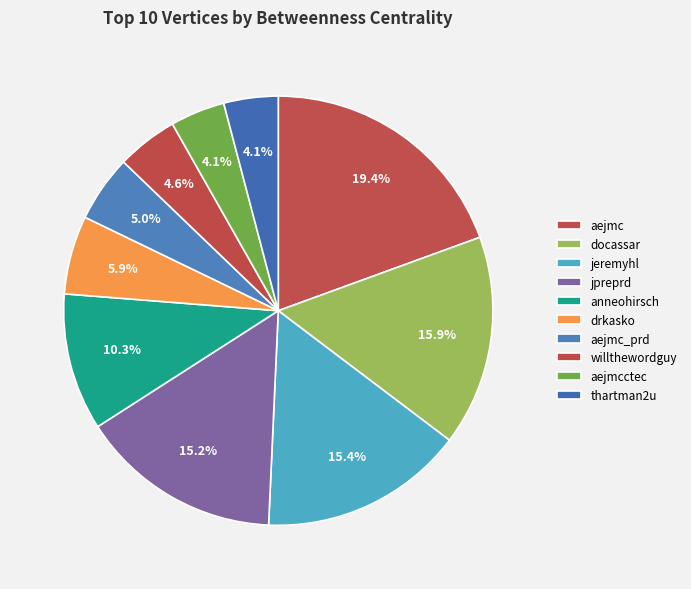

Between jeremyhl and aejmc_prd, which is larger?

jeremyhl